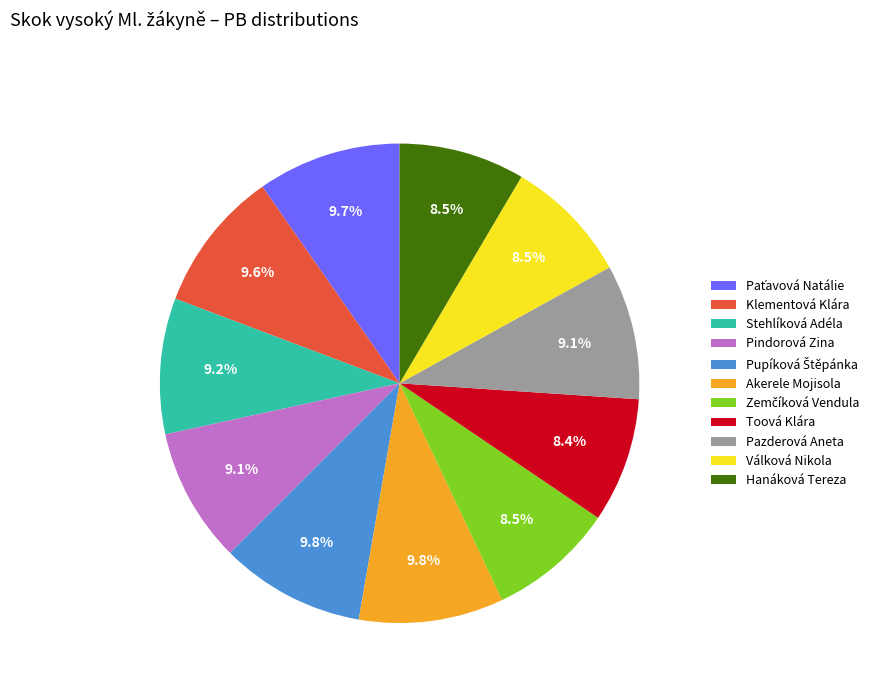

Is Pazderová Aneta the majority of the pie?

No